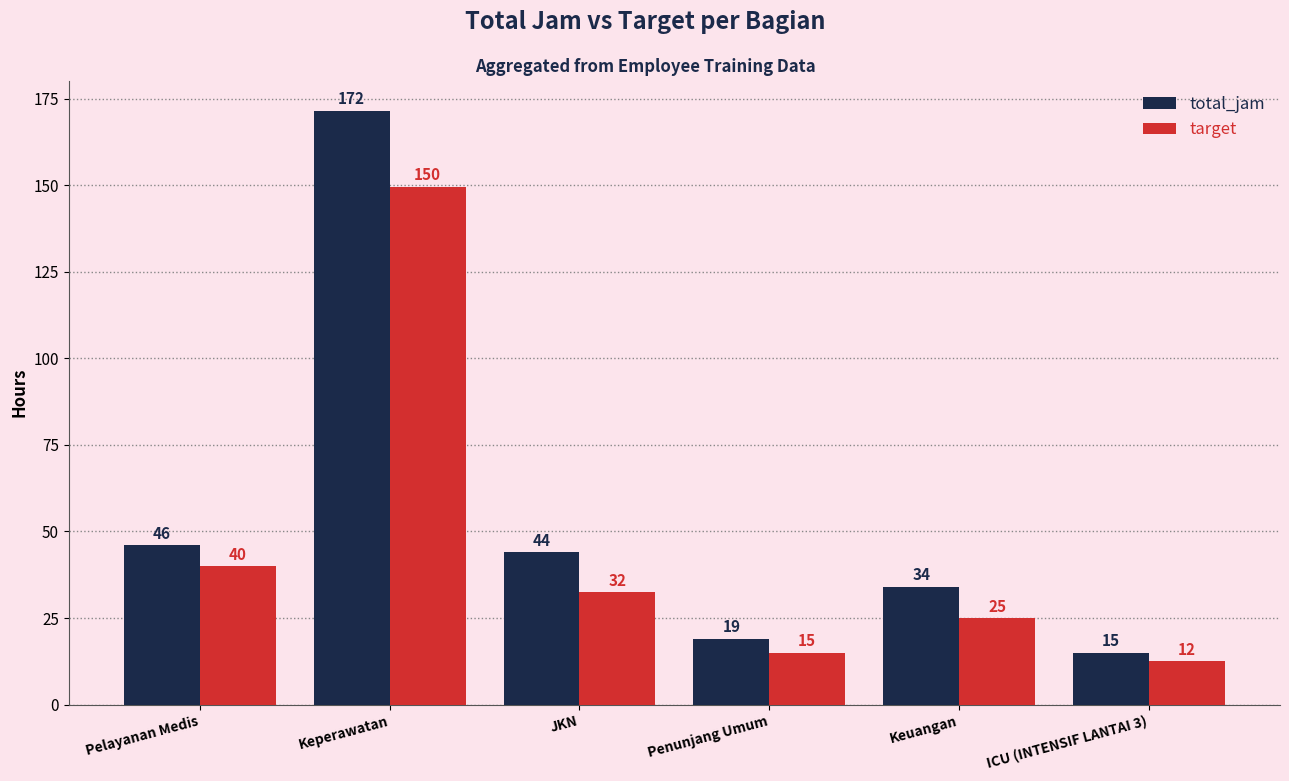

What position from the right is Keuangan?

2